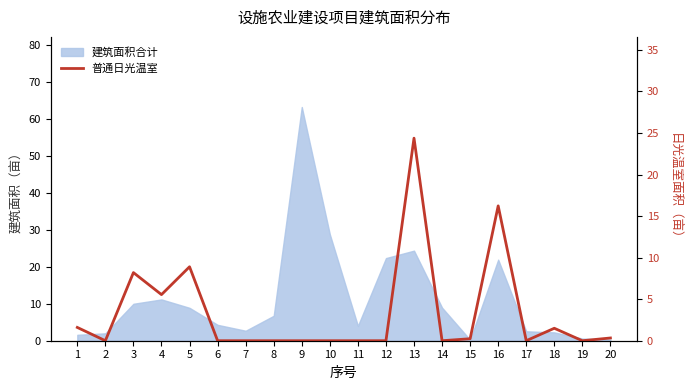

True or false: the data has more than 1 interior local peaks.

True